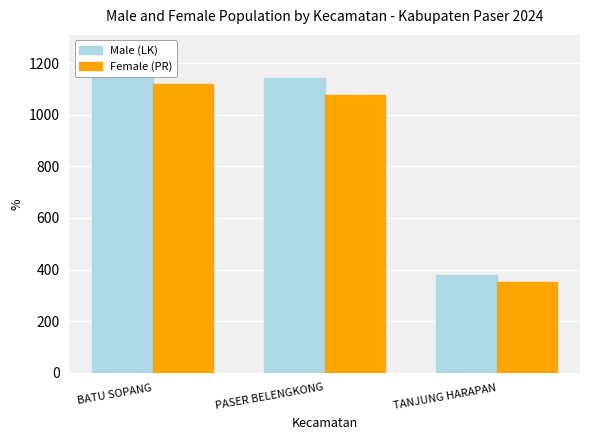

Reading right to left, extract all data points from this chart.

Male (LK): 378	1144	1247
Female (PR): 352	1075	1119